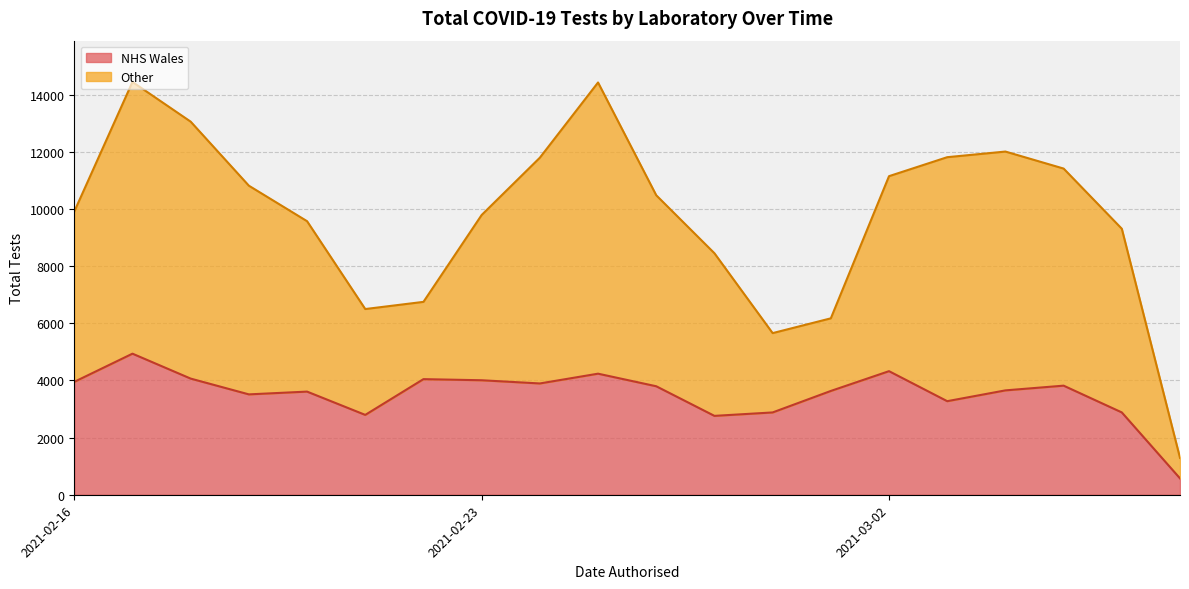

What is the lowest value of the NHS Wales series?

572